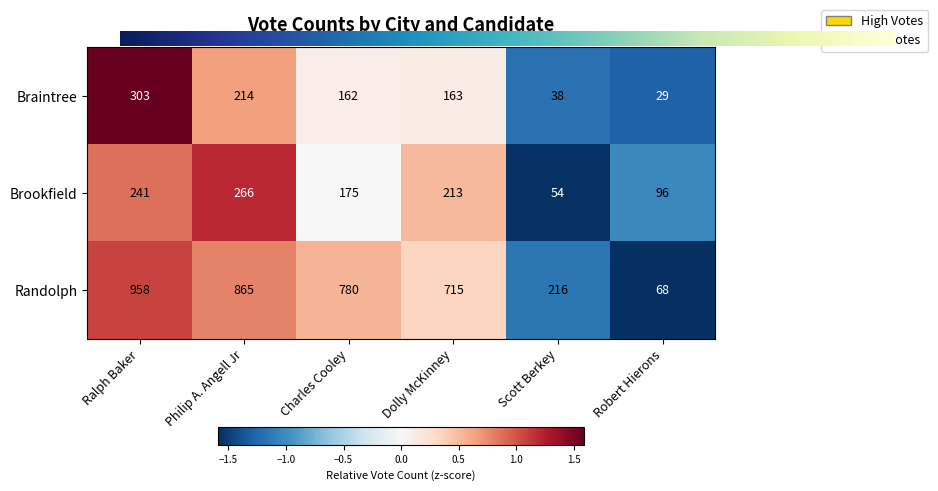

How many series are shown in this chart?

3